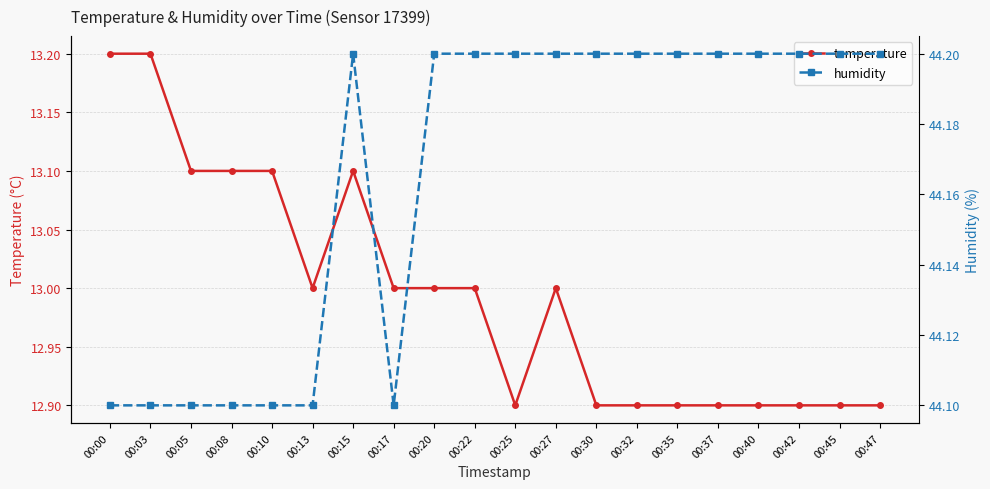

The humidity series shows 44.1 at 00:08. True or false?

True